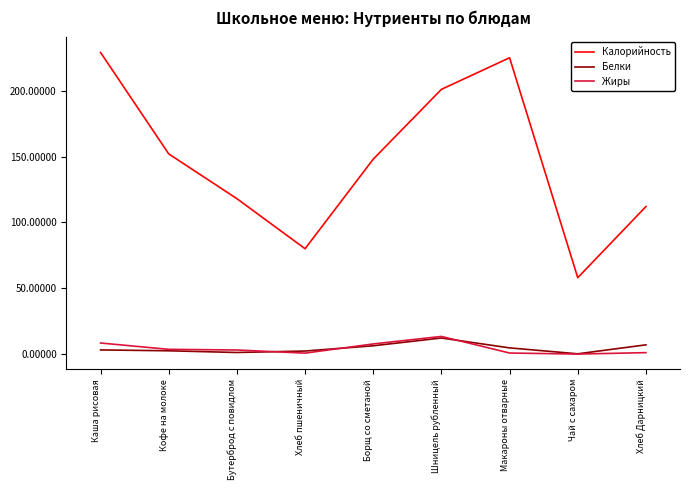

At which category is the sum across all series the highest?

Каша рисовая